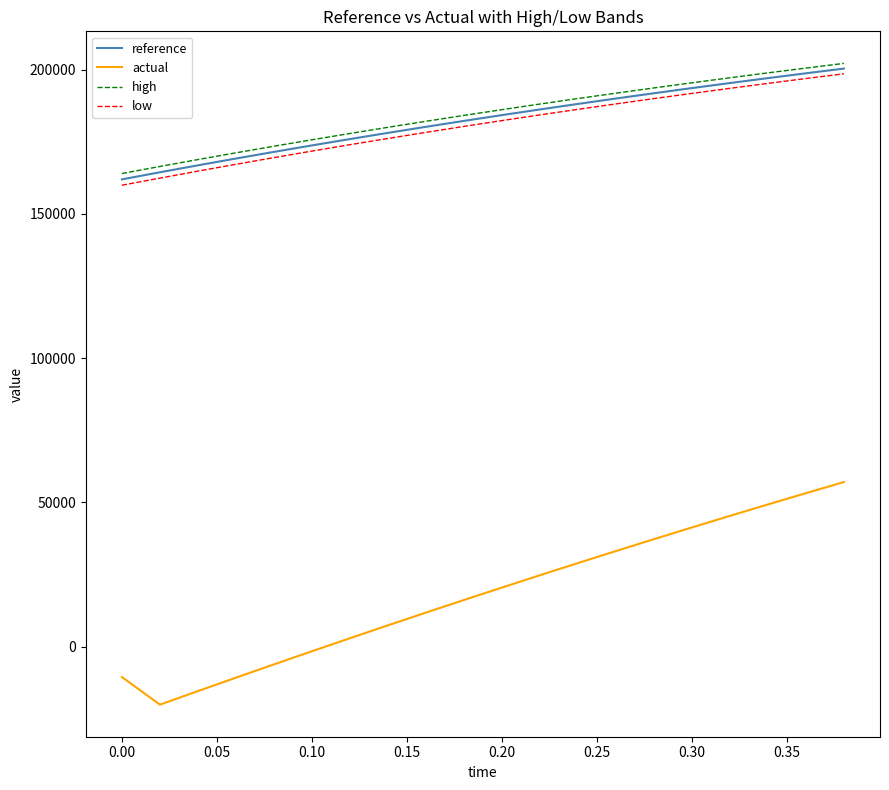

How many distinct data groups are displayed?

4